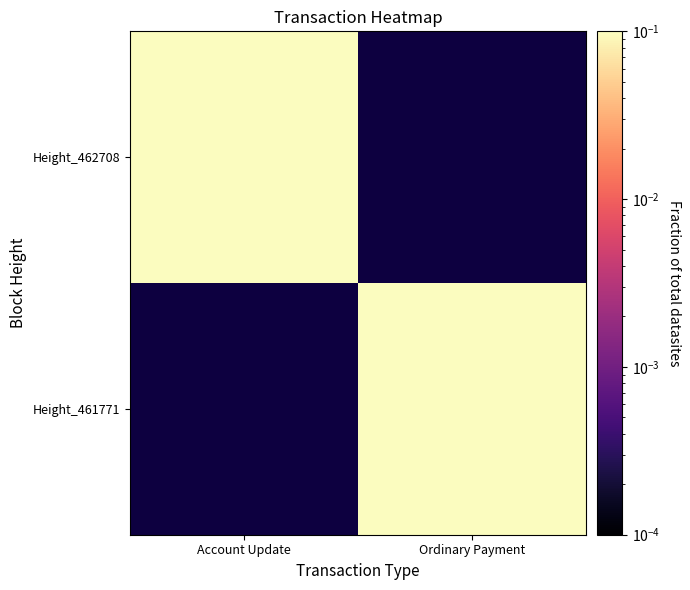

What is the maximum value for Height_462708?

0.2